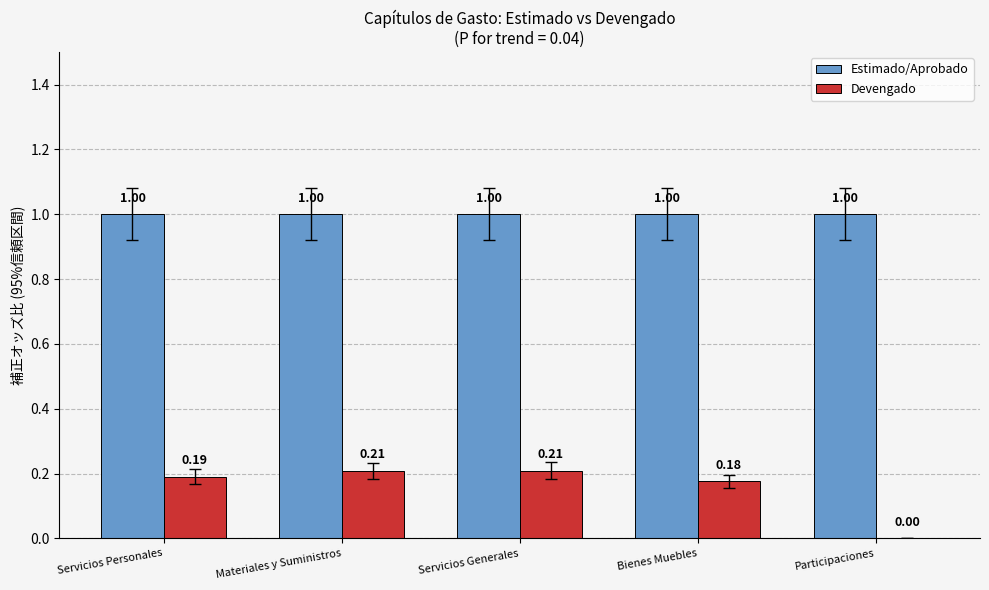

What is the total value across all series at Servicios Personales?

1.2